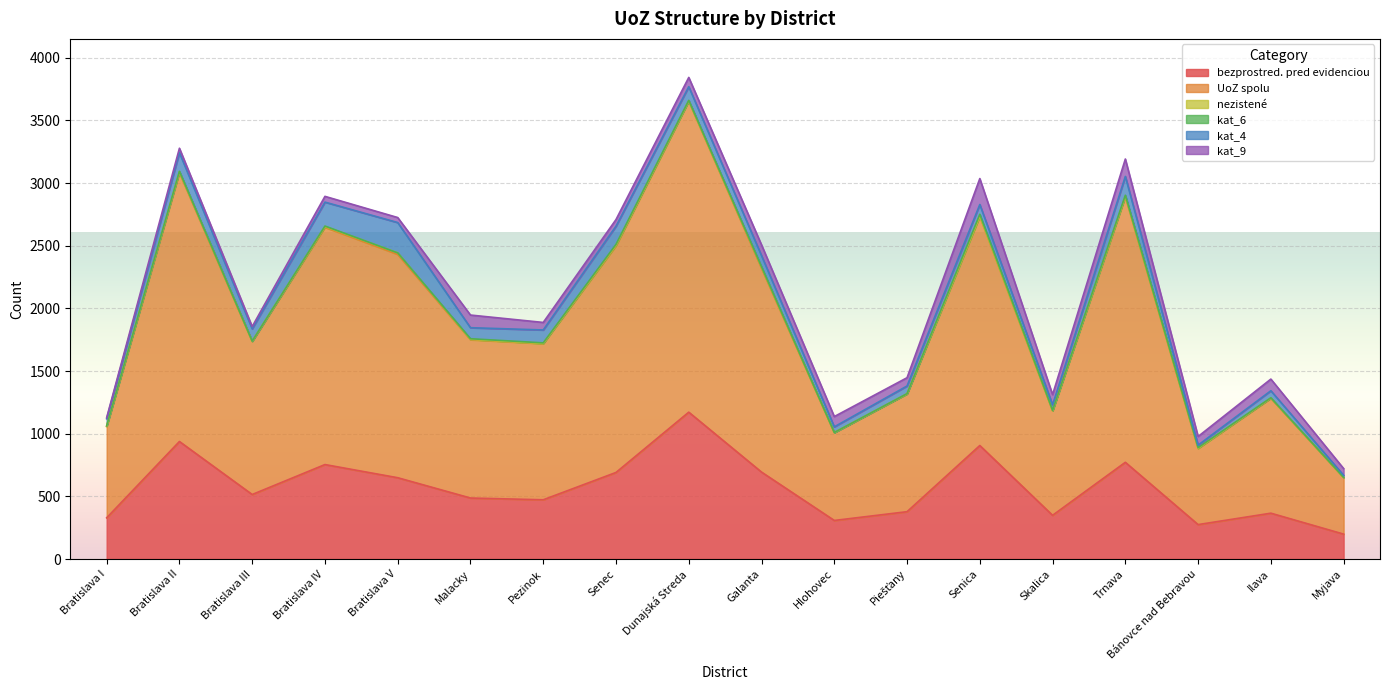

Read the kat_4 value at Malacky, to the nearest 10.

90